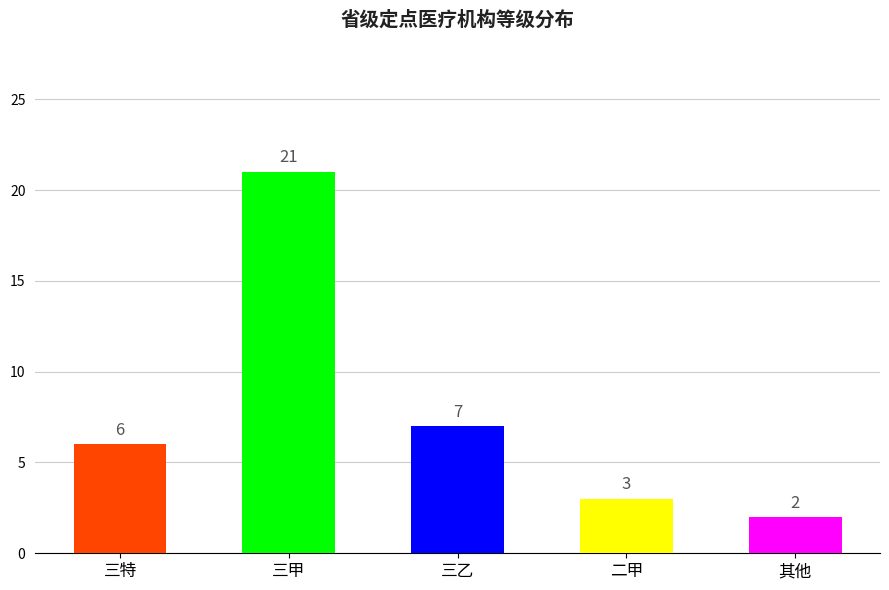

What is the change in value from 三特 to 二甲?

-3